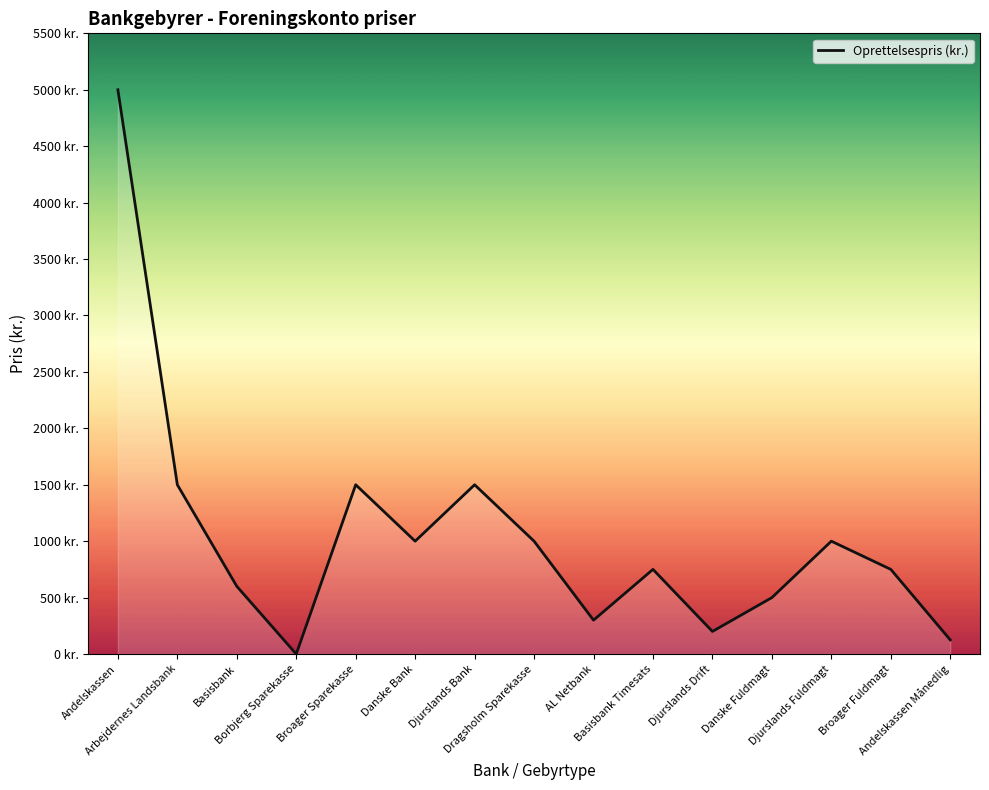

What is the approximate value at Broager Sparekasse, to the nearest 10?

1500